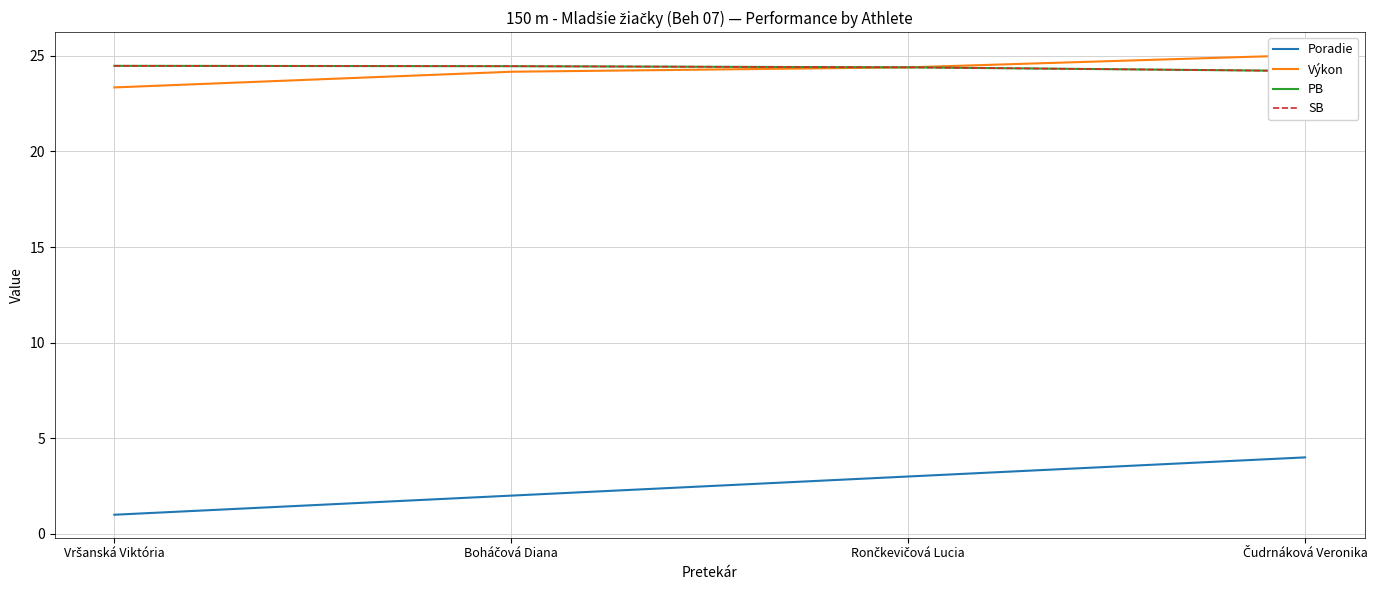

What position from the left is Boháčová Diana?

2